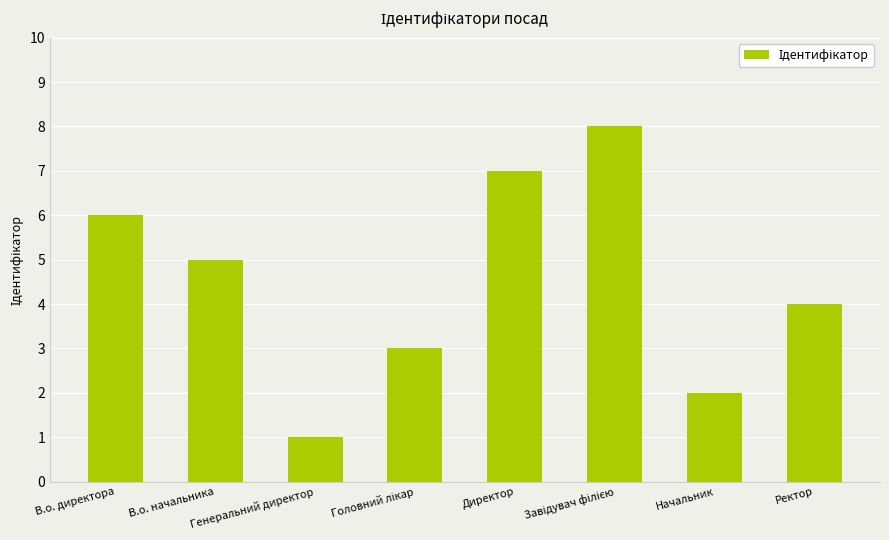

How many distinct data groups are displayed?

1